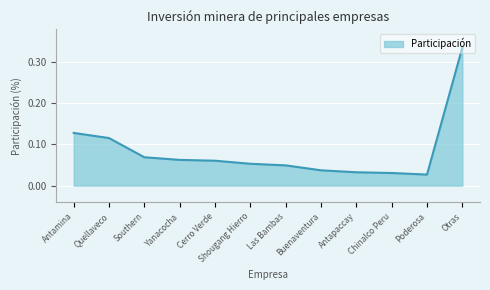

What position from the right is Buenaventura?

5